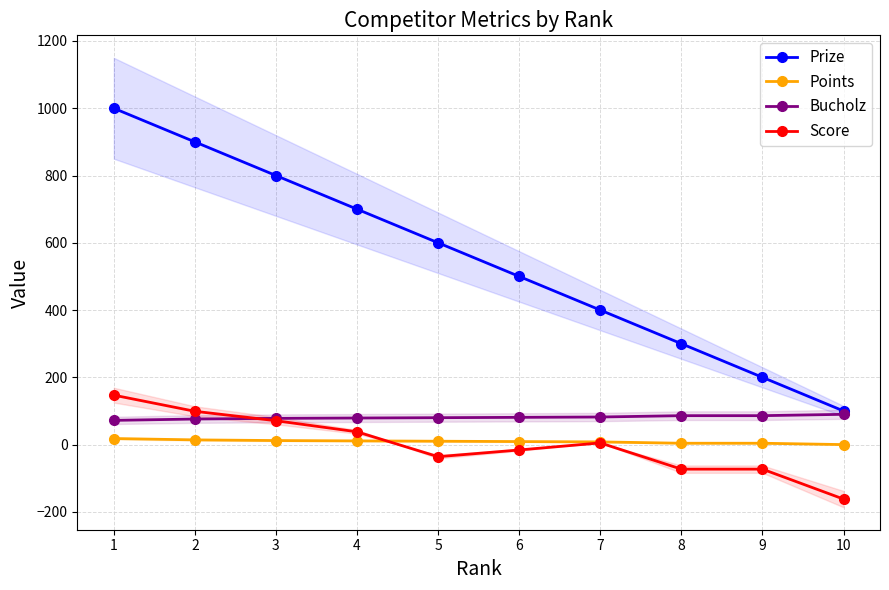

At how many categories does at least one series exceed 65?

10